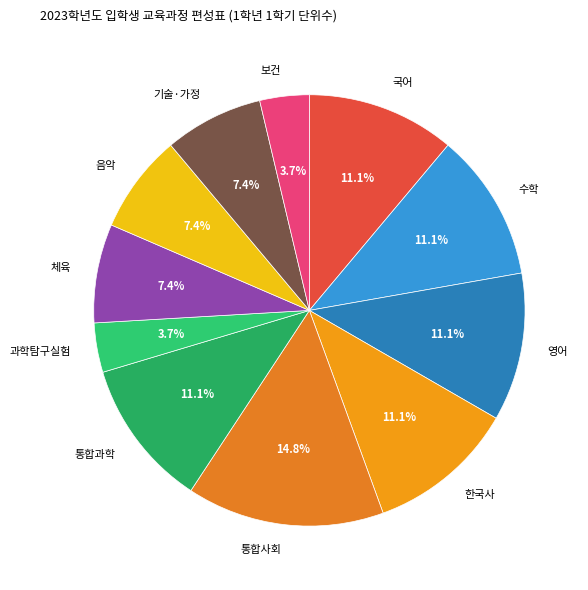

Count the number of slices in the pie.

11